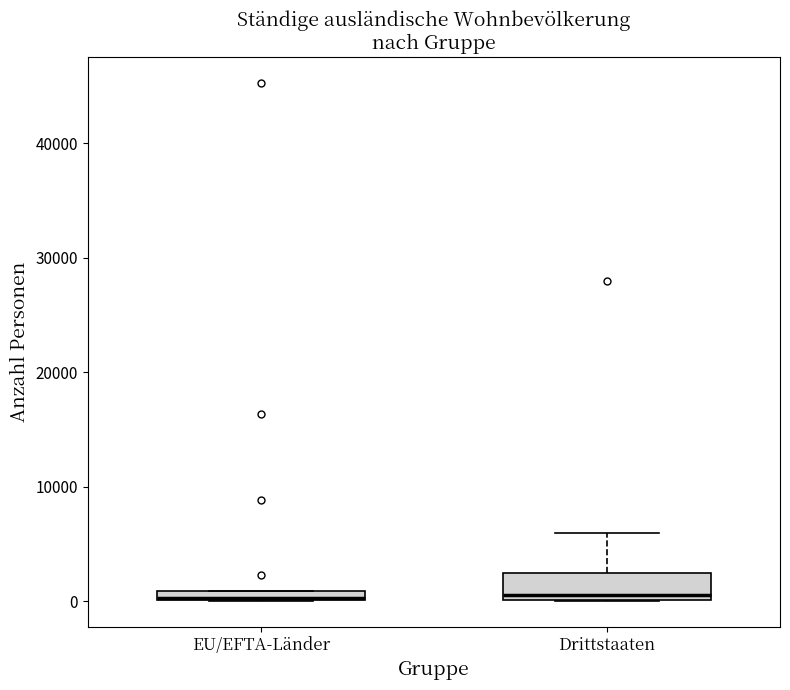

Comparing the boxes themselves (not the whiskers), which one is the tallest?

Drittstaaten